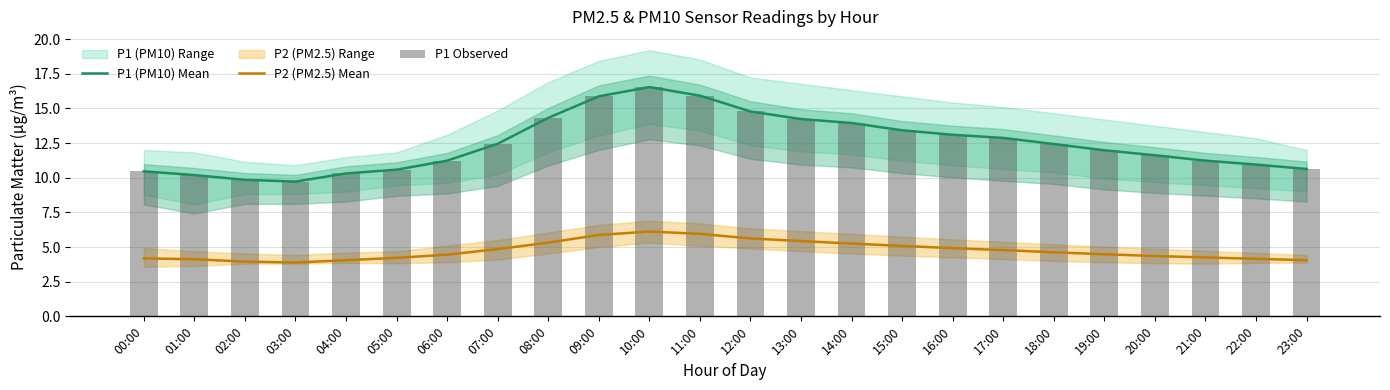

What is the difference between the second highest and minimum values in the P1 (PM10) Mean series?

6.2